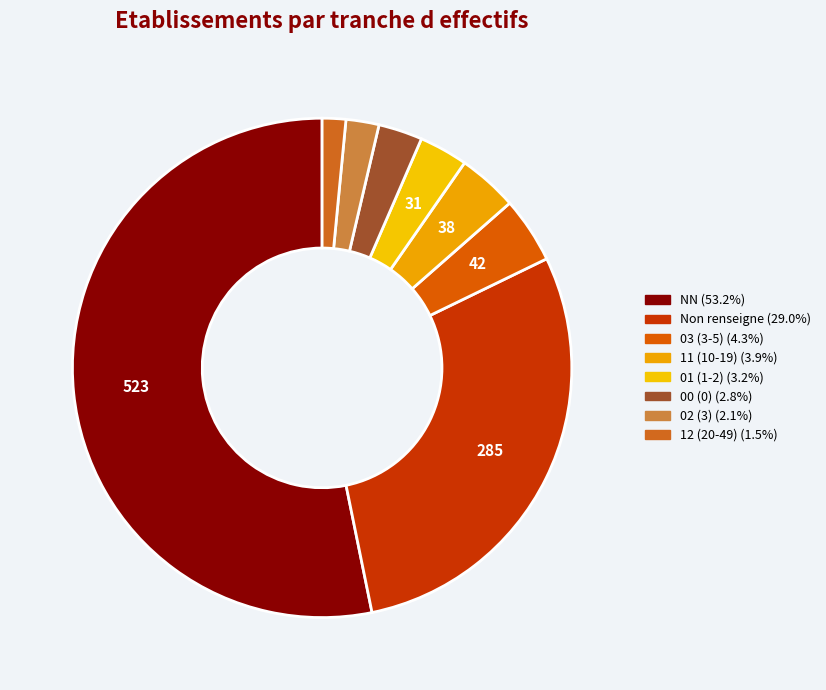

How many slices are in this pie chart?

8